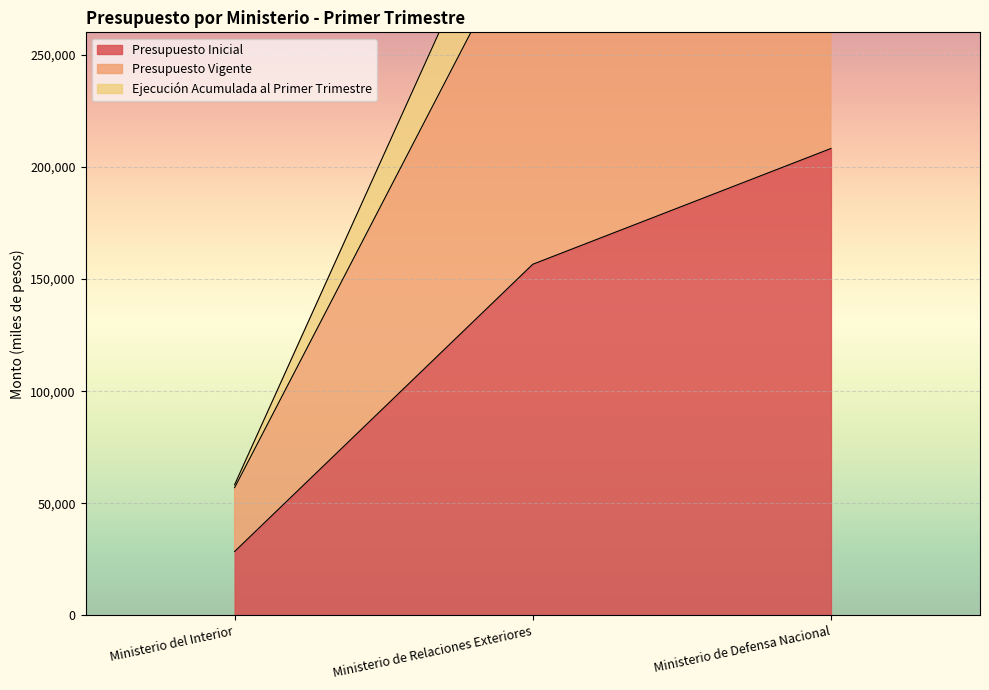

What is the minimum value for Presupuesto Inicial?

28494